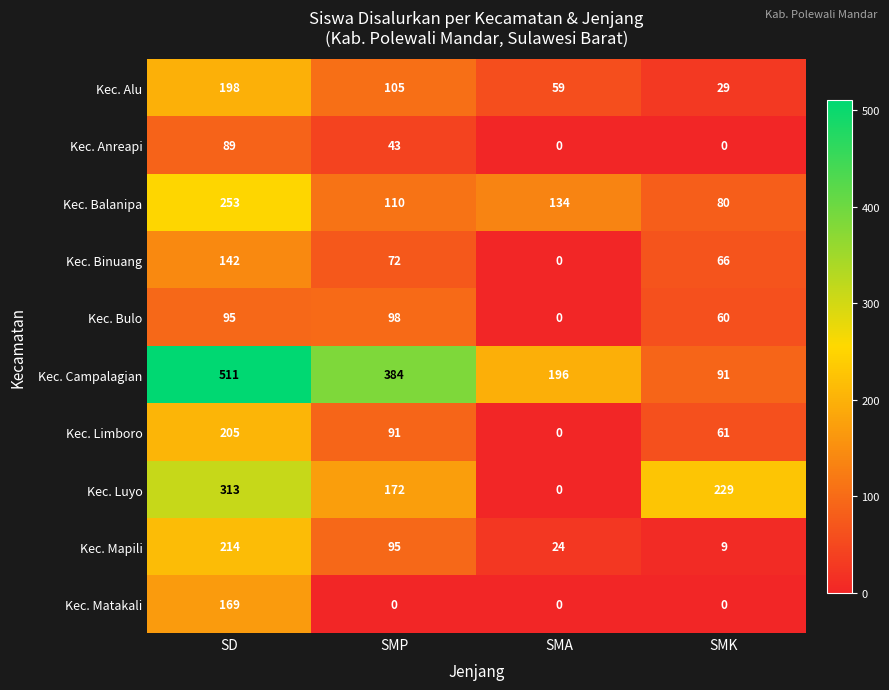

What is the maximum value for Kec. Matakali?

169